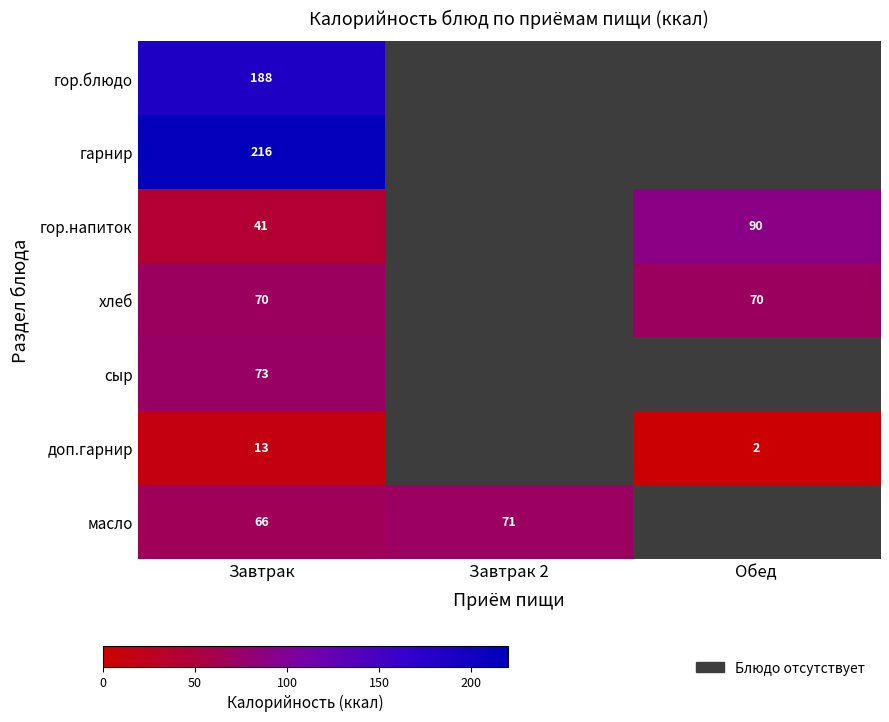

At how many categories does at least one series exceed 110?

1